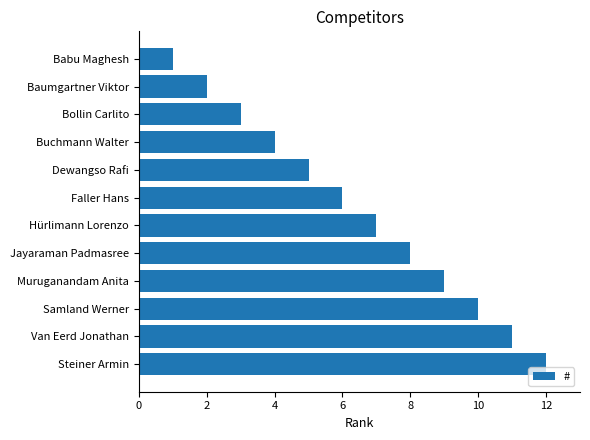

Rank the categories by value from highest to lowest.

Steiner Armin, Van Eerd Jonathan, Samland Werner, Muruganandam Anita, Jayaraman Padmasree, Hürlimann Lorenzo, Faller Hans, Dewangso Rafi, Buchmann Walter, Bollin Carlito, Baumgartner Viktor, Babu Maghesh